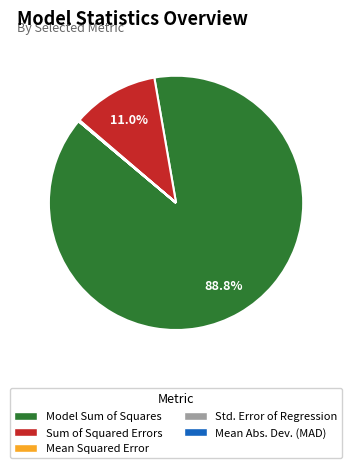

What percentage is NOT represented by Sum of Squared Errors?

89.0%